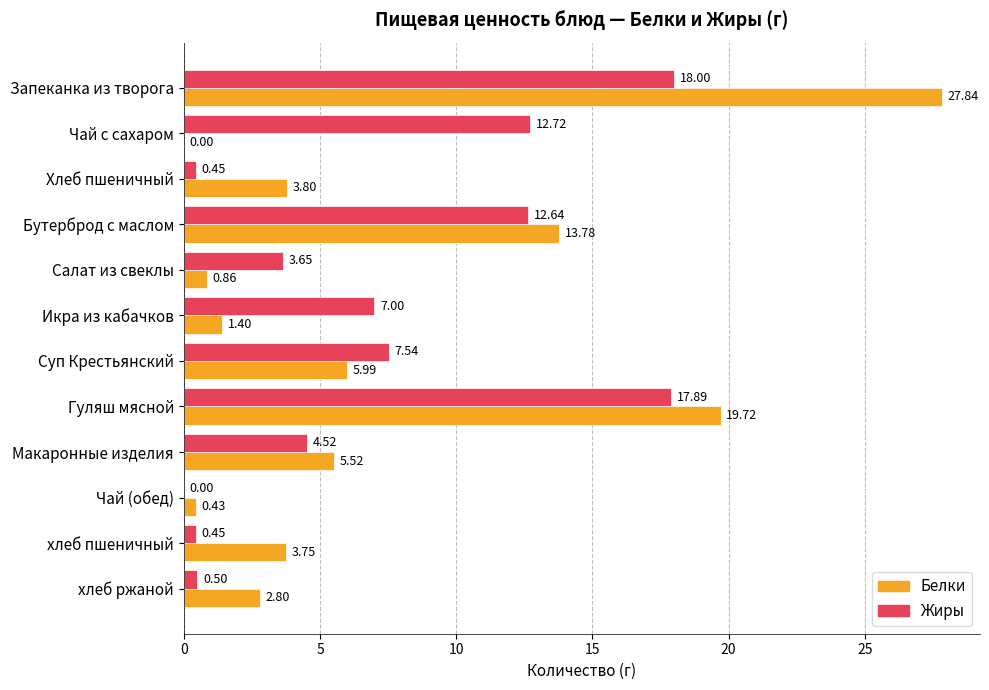

At which category is the sum across all series the highest?

Запеканка из творога